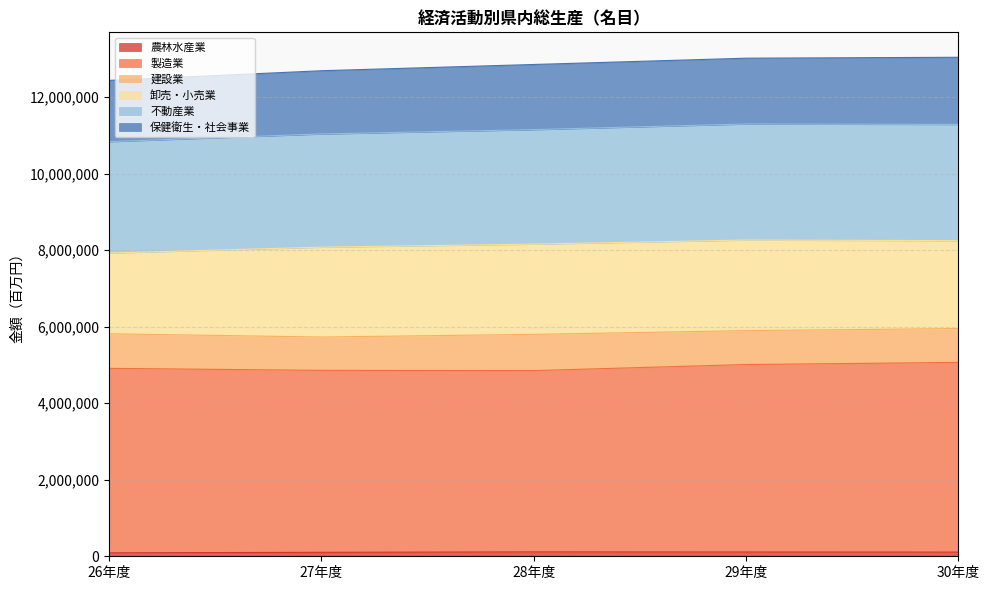

How many categories are shown in the chart?

5